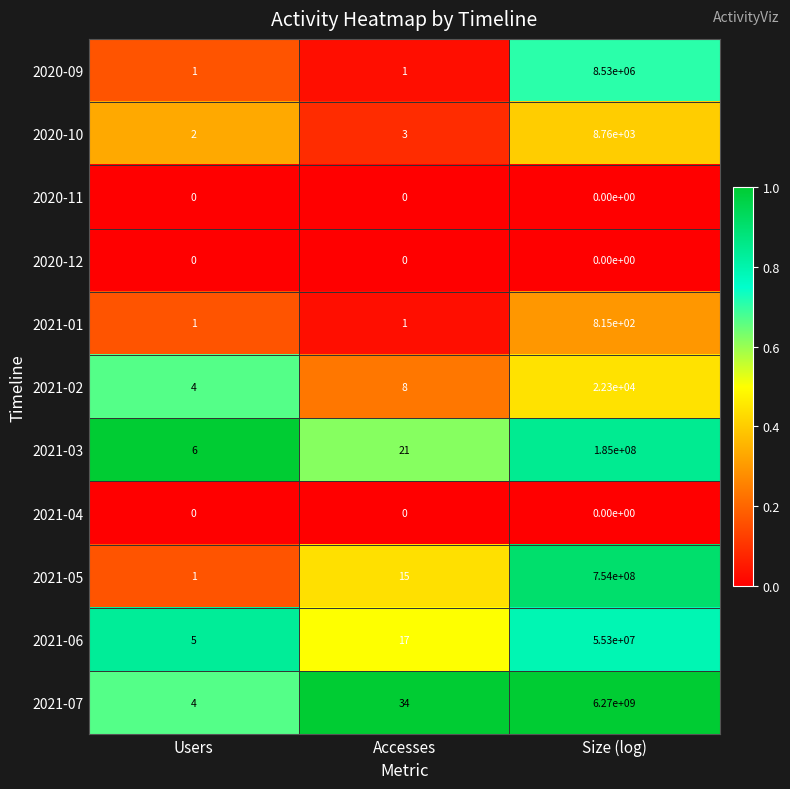

The 2020-11 series shows 0 at Users. True or false?

True